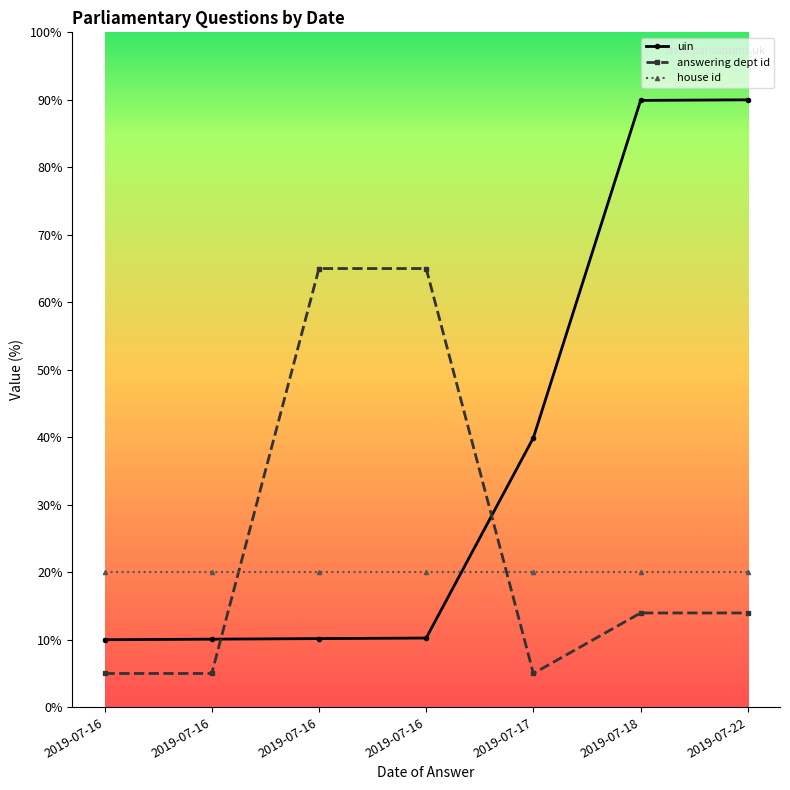

List the series in order of their overall mean, lowest first.

house id, answering dept id, uin